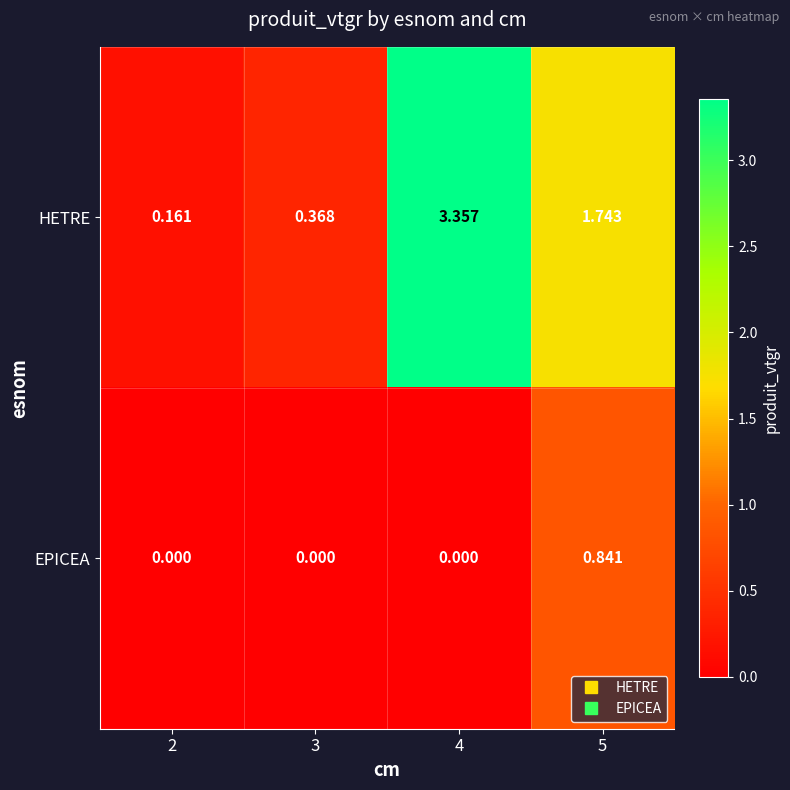

Which series has the largest total across all categories?

HETRE